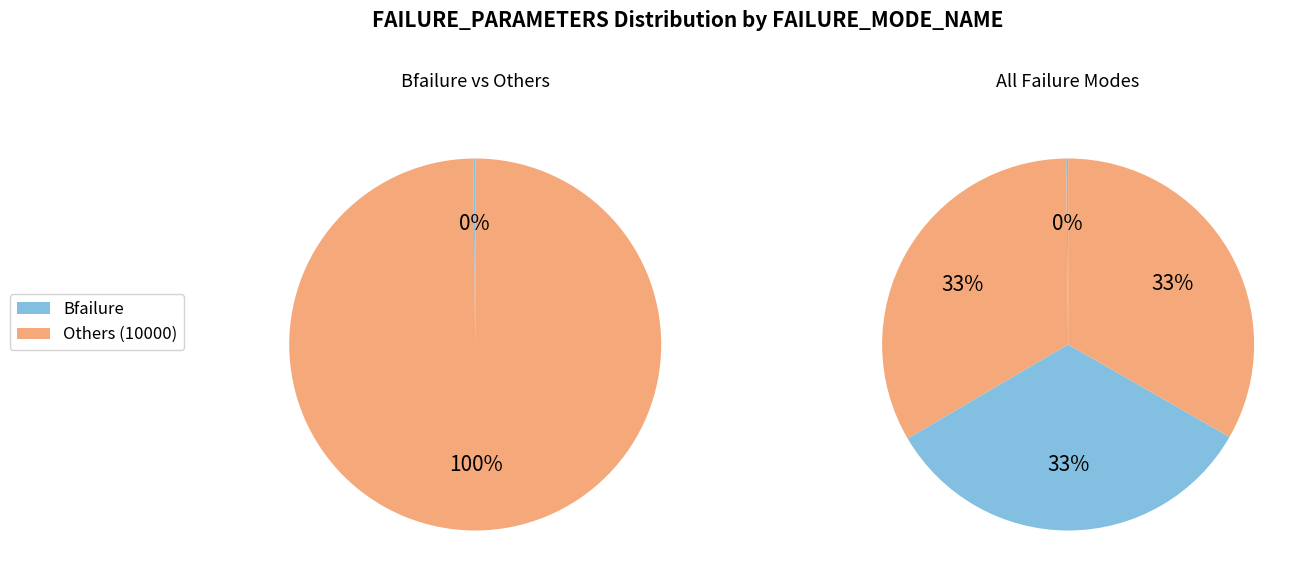

Is Bfailure the majority of the pie?

No